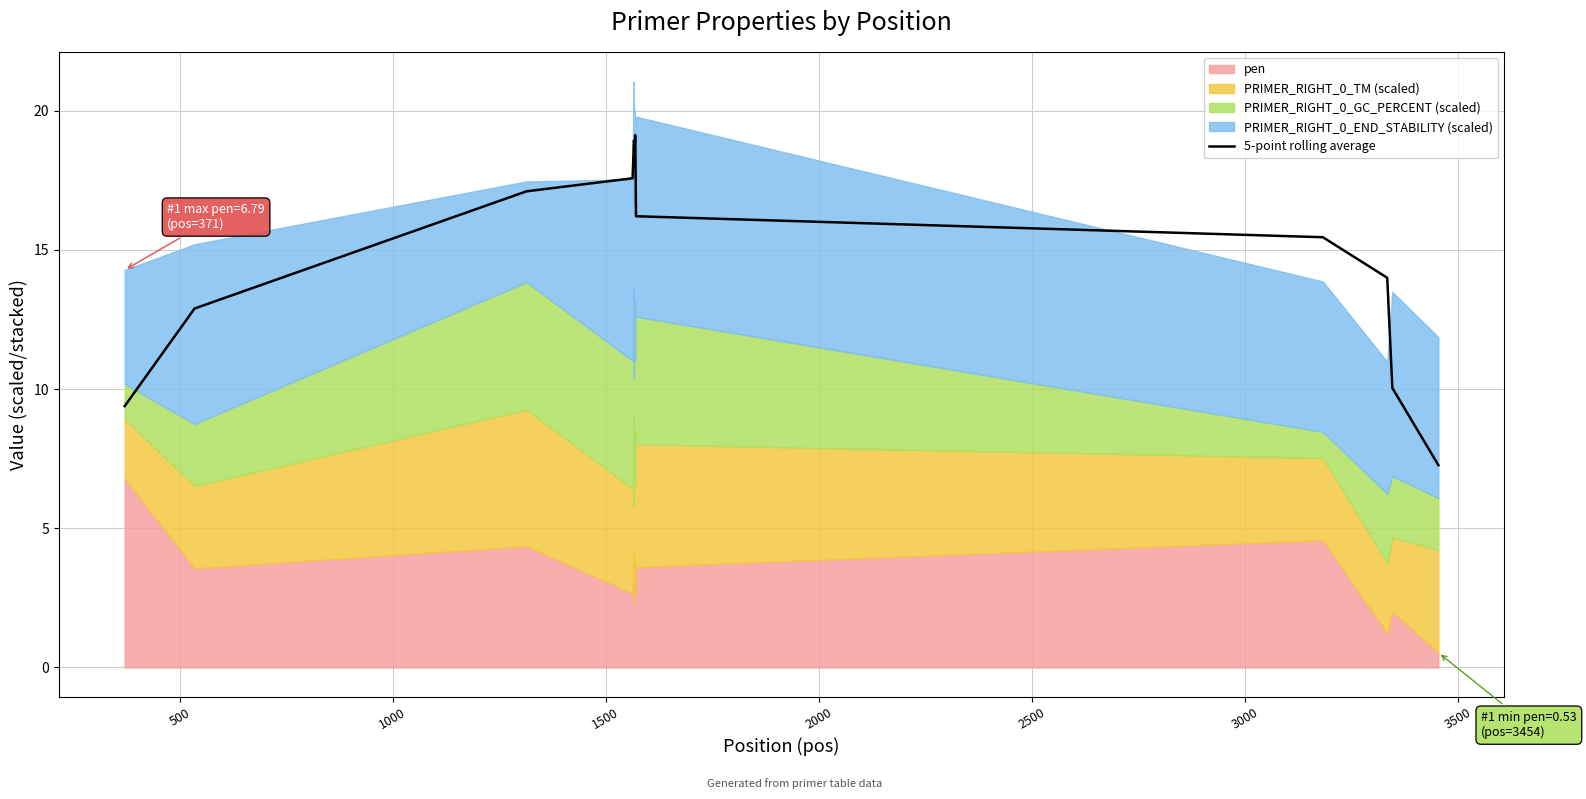

What is the highest value of the 5-point rolling average series?

19.1